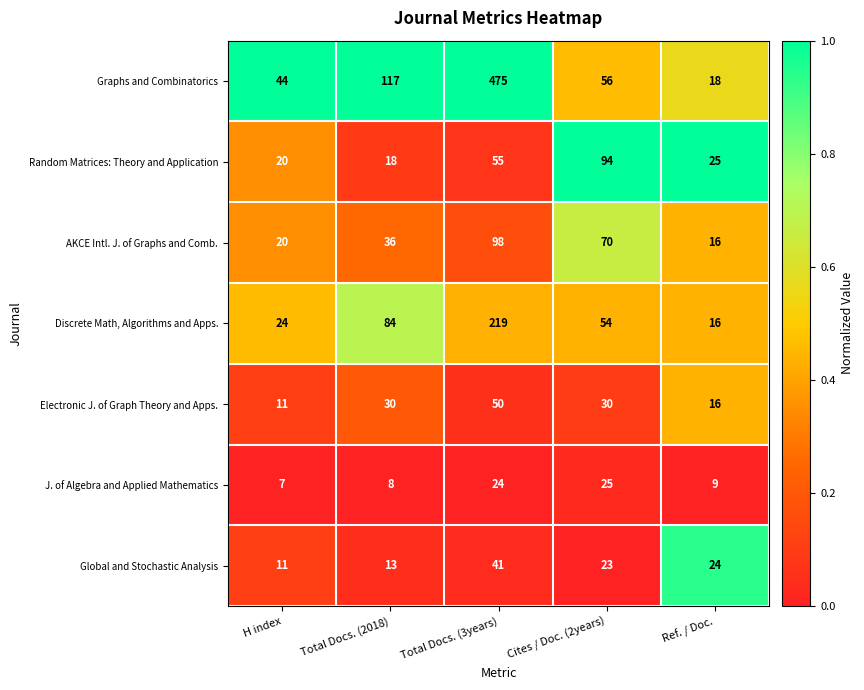

What is the lowest value of the Electronic J. of Graph Theory and Apps. series?

11